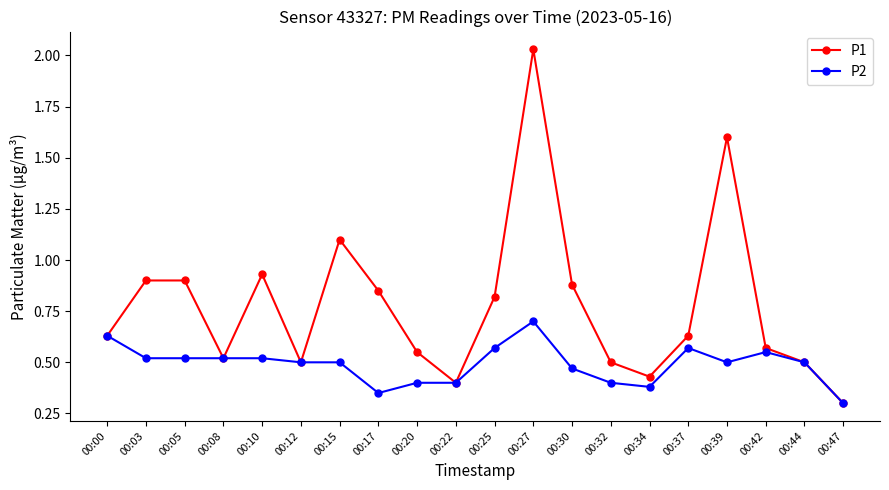

List the series in order of their overall mean, lowest first.

P2, P1